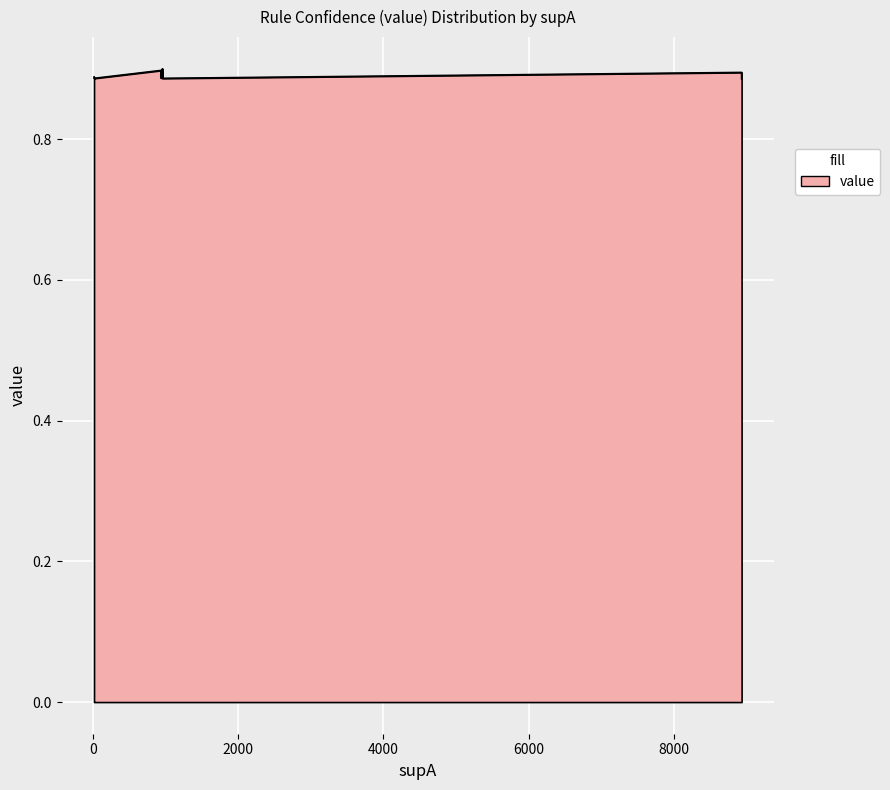

Reading left to right, transcribe all the data shown in this chart.

0=0.9	1=0.9	2=0.9	3=0.9	4=0.9	5=0.9	6=0.9	7=0.9	8=0.9	9=0.9	10=0.9	11=0.9	12=0.9	13=0.9	14=0.9	15=0.9	16=0.9	17=0.9	18=0.9	19=0.9